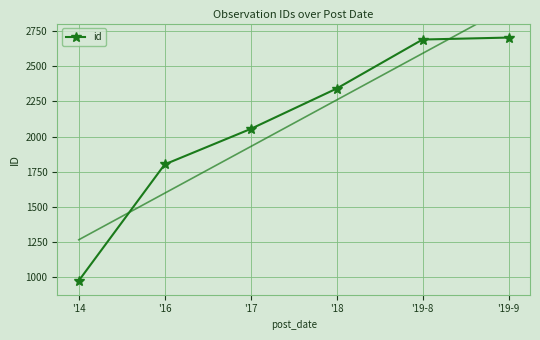

True or false: there are more than 1 points higher than both neighbors.

False